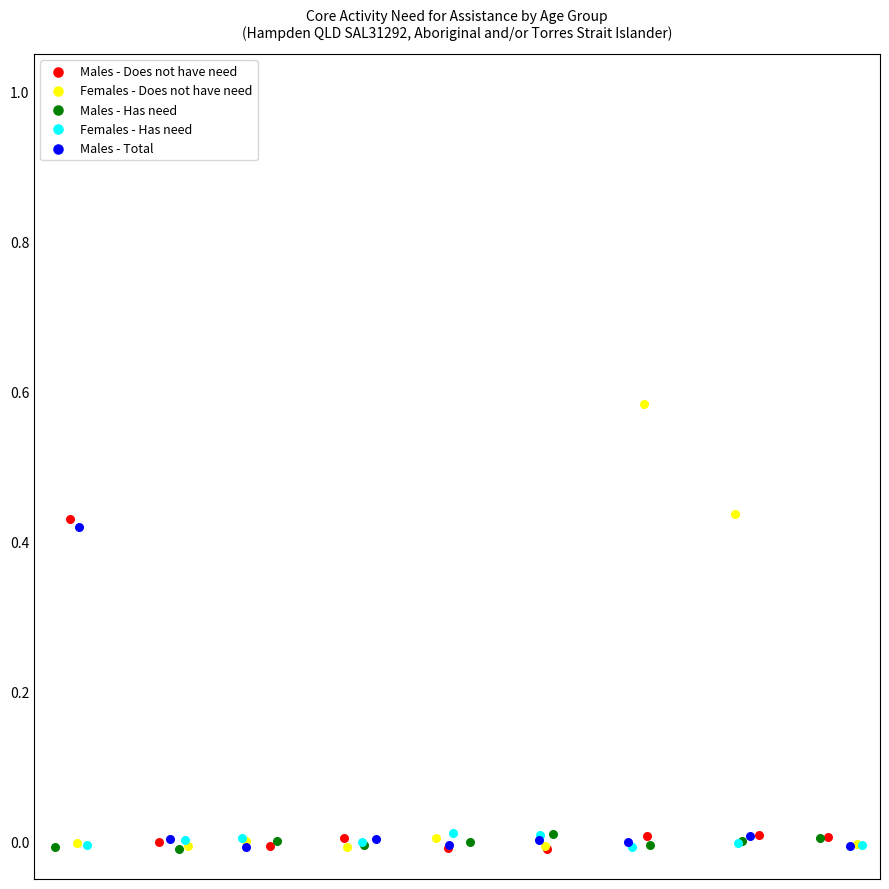

What are all the series names shown in the legend?

Males - Does not have need, Females - Does not have need, Males - Has need, Females - Has need, Males - Total